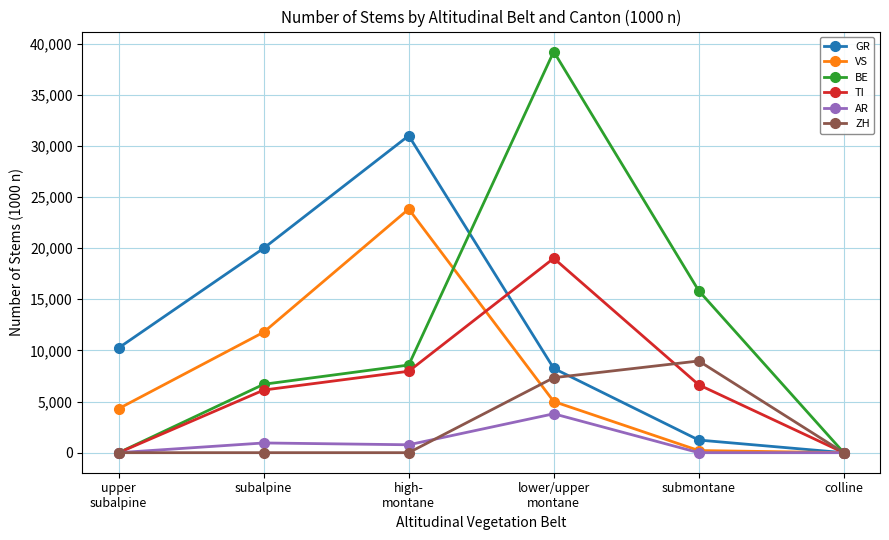

How many values in GR are above zero?

5